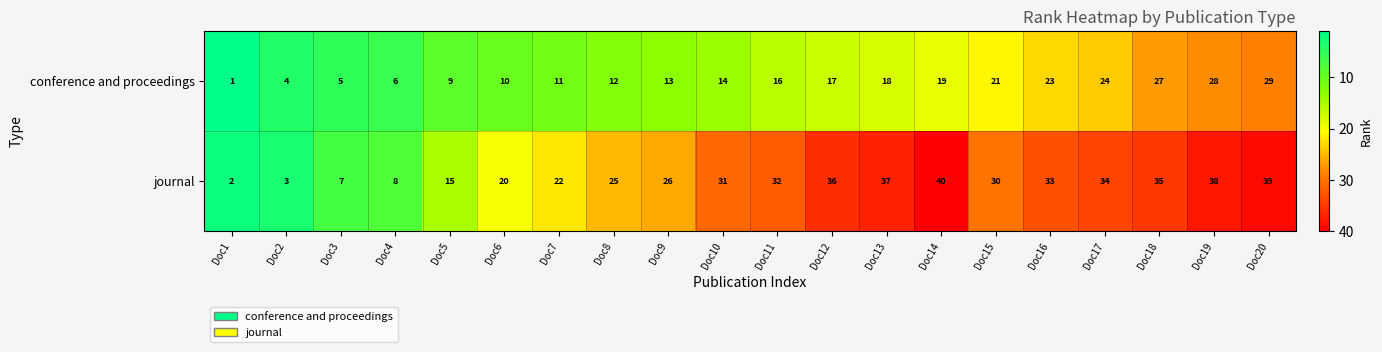

What is the difference between the second highest and second lowest values in the journal series?

36